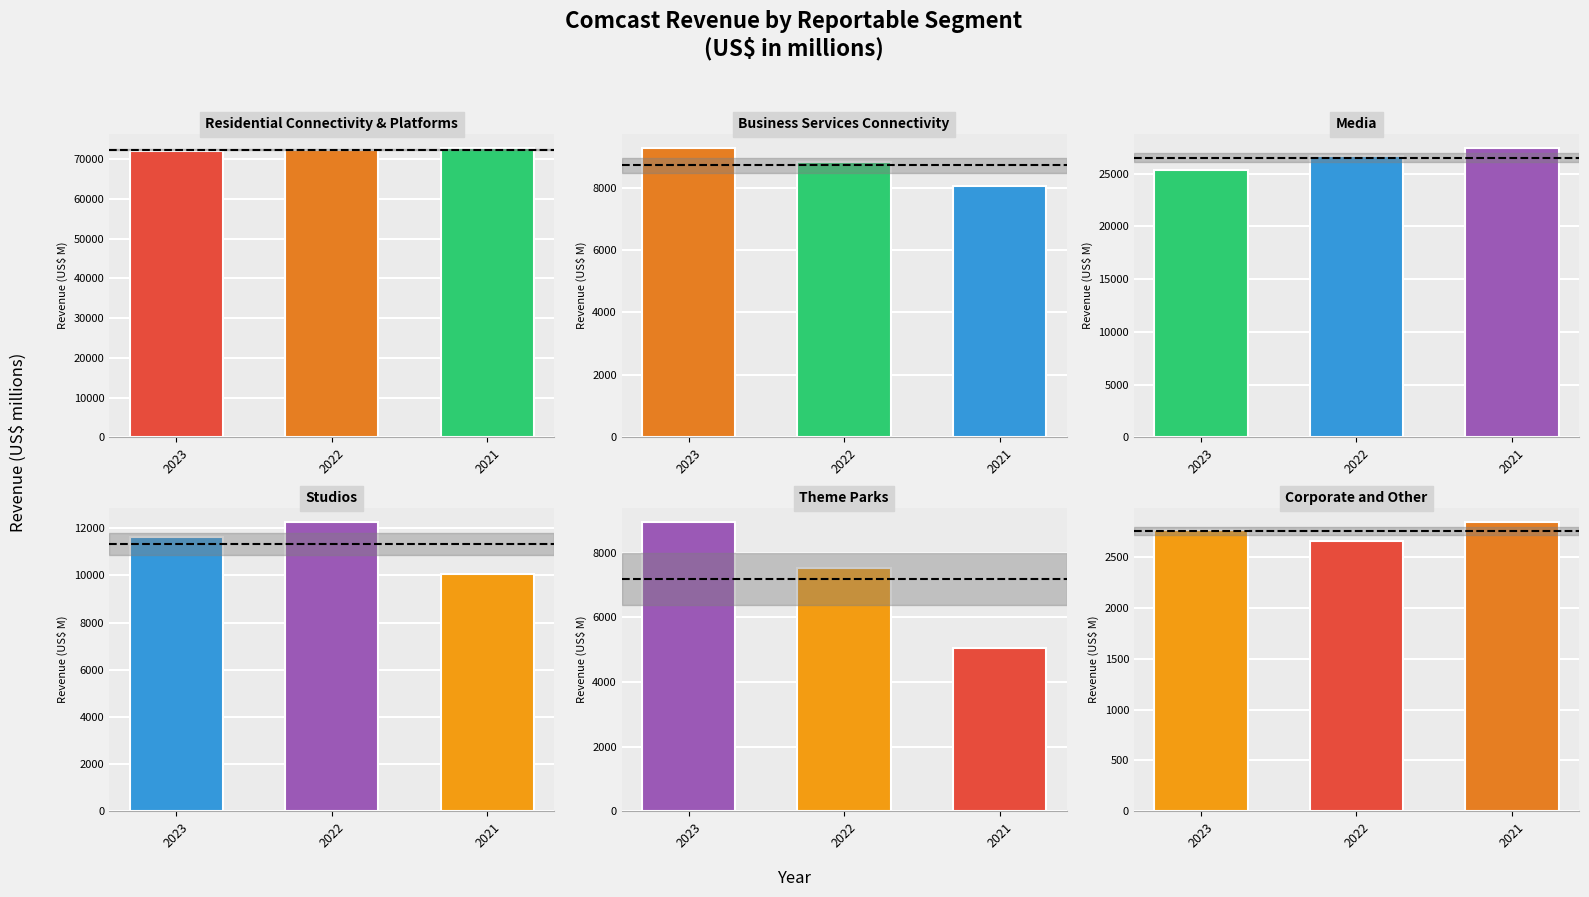

Count the number of categories in the chart.

3